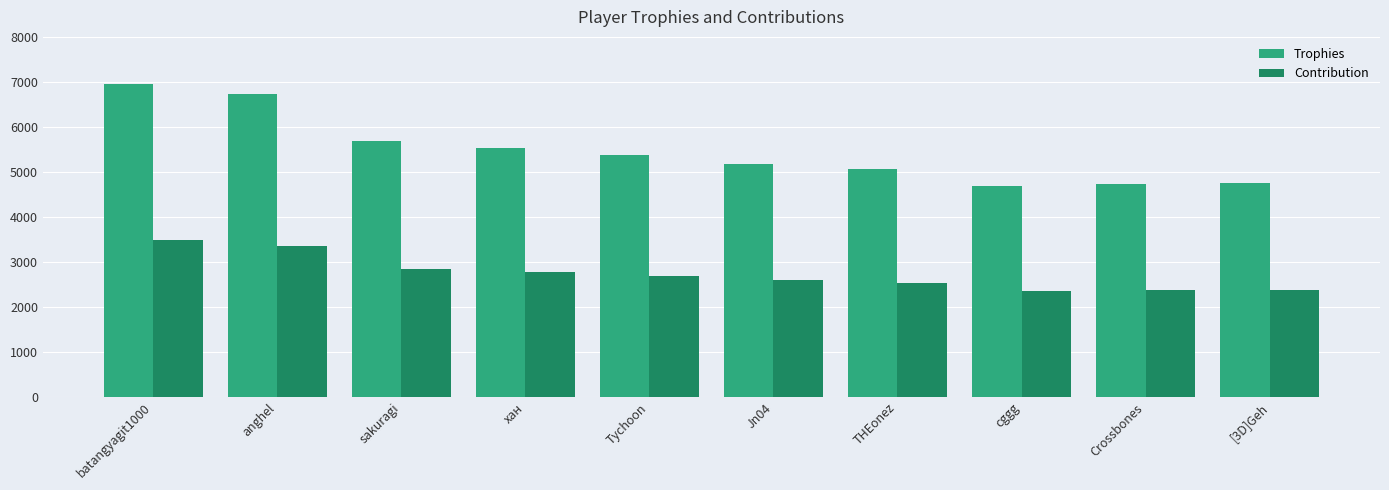

What is the difference between the maximum and minimum values in the Contribution series?

1134